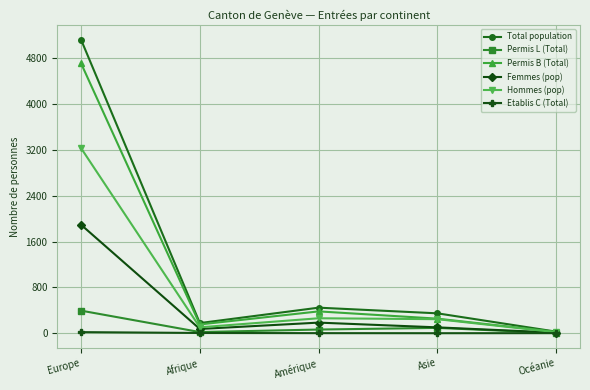

Which series has the largest range (max minus min)?

Total population